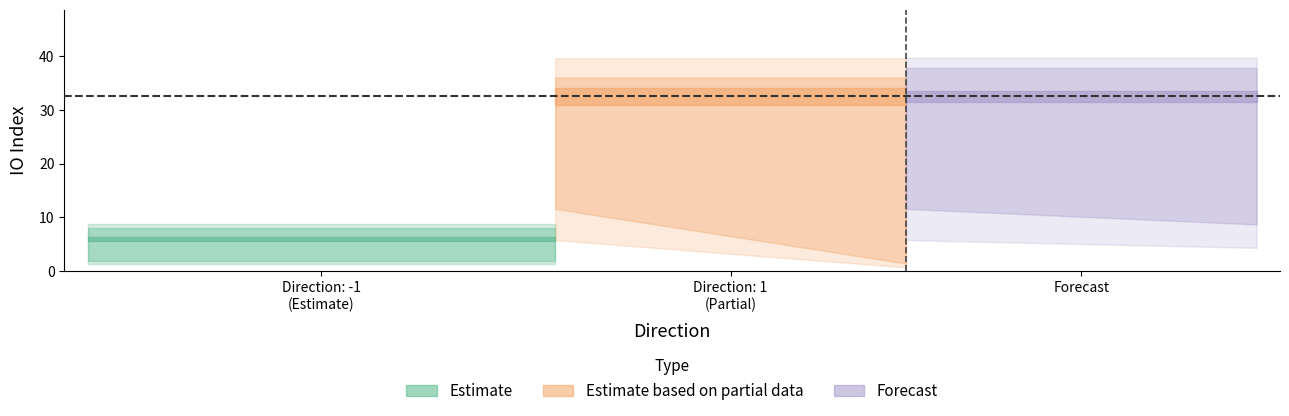

Which has a higher value, -1 or -1?

-1